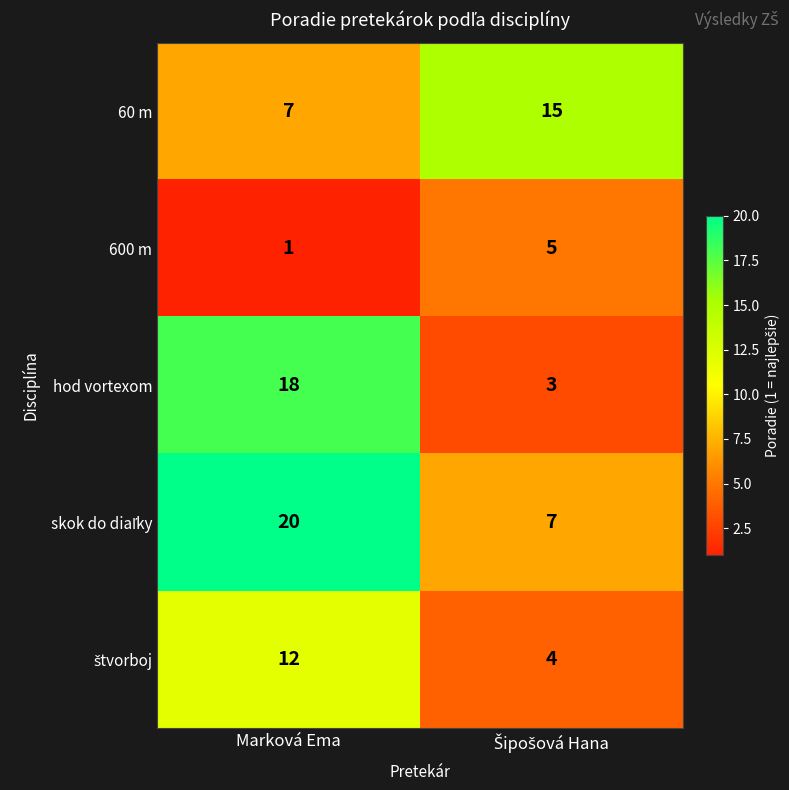

What is the average value of the 60 m series?

11